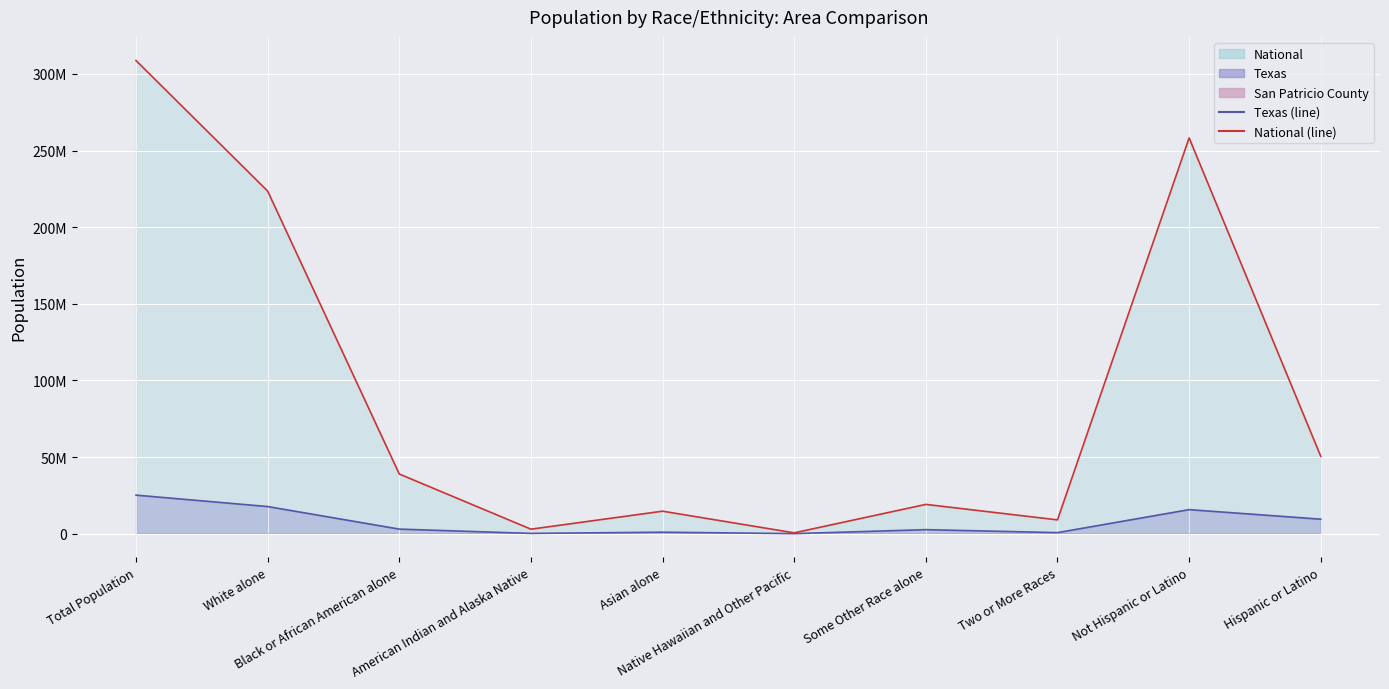

True or false: National (line) has more than 2 interior local peaks.

True